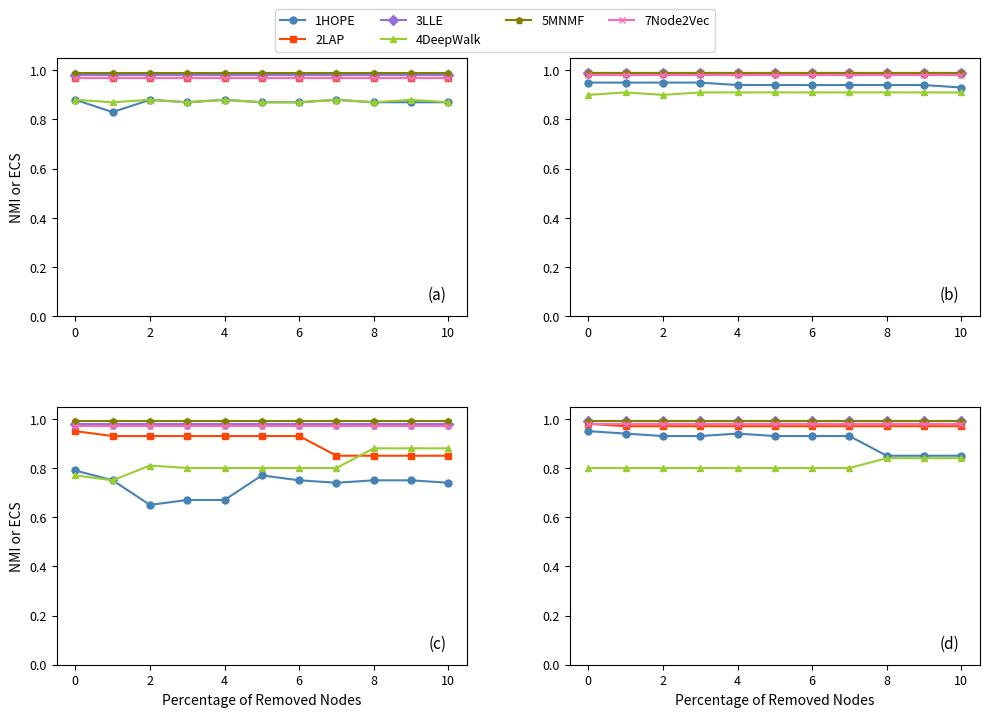

Is the value of 1HOPE at 10 greater than the value of 3LLE at 4?

No